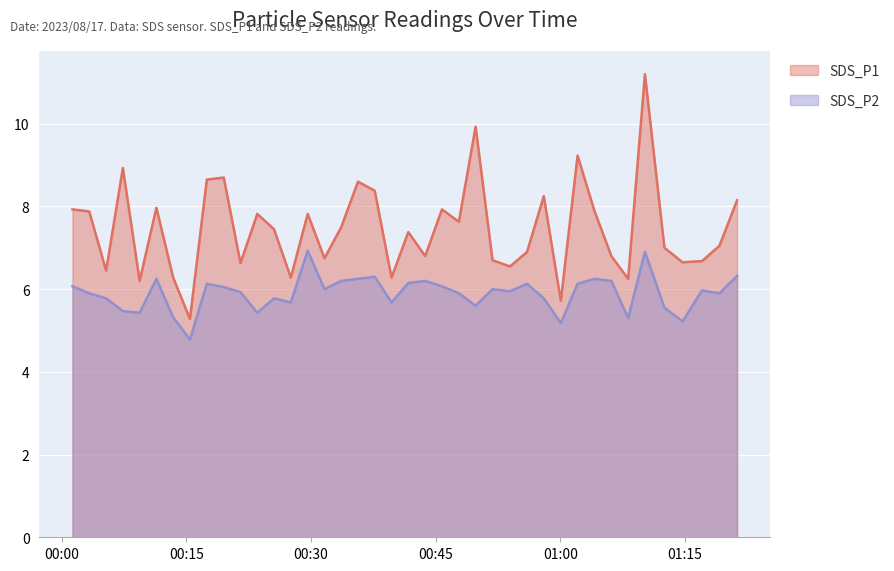

What is the label of the 20th point from the right?

2023/08/17 00:41:43